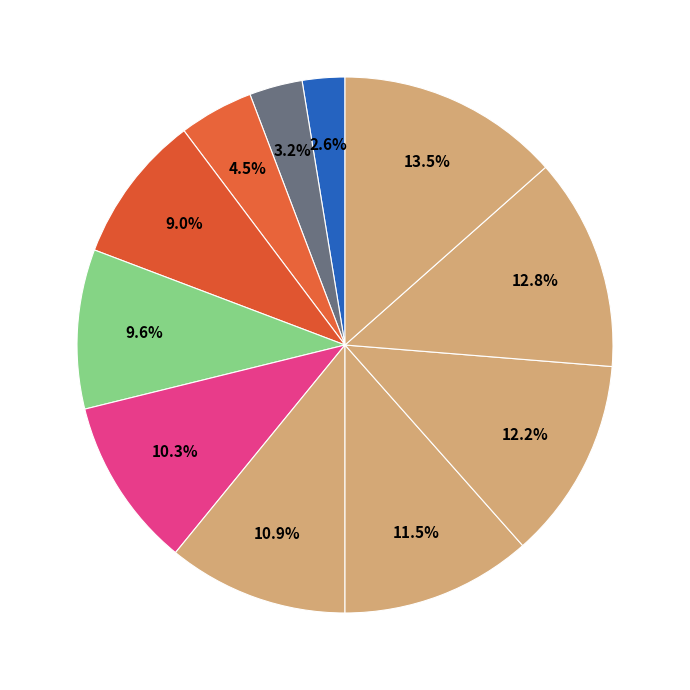

How many segments does this pie chart have?

11